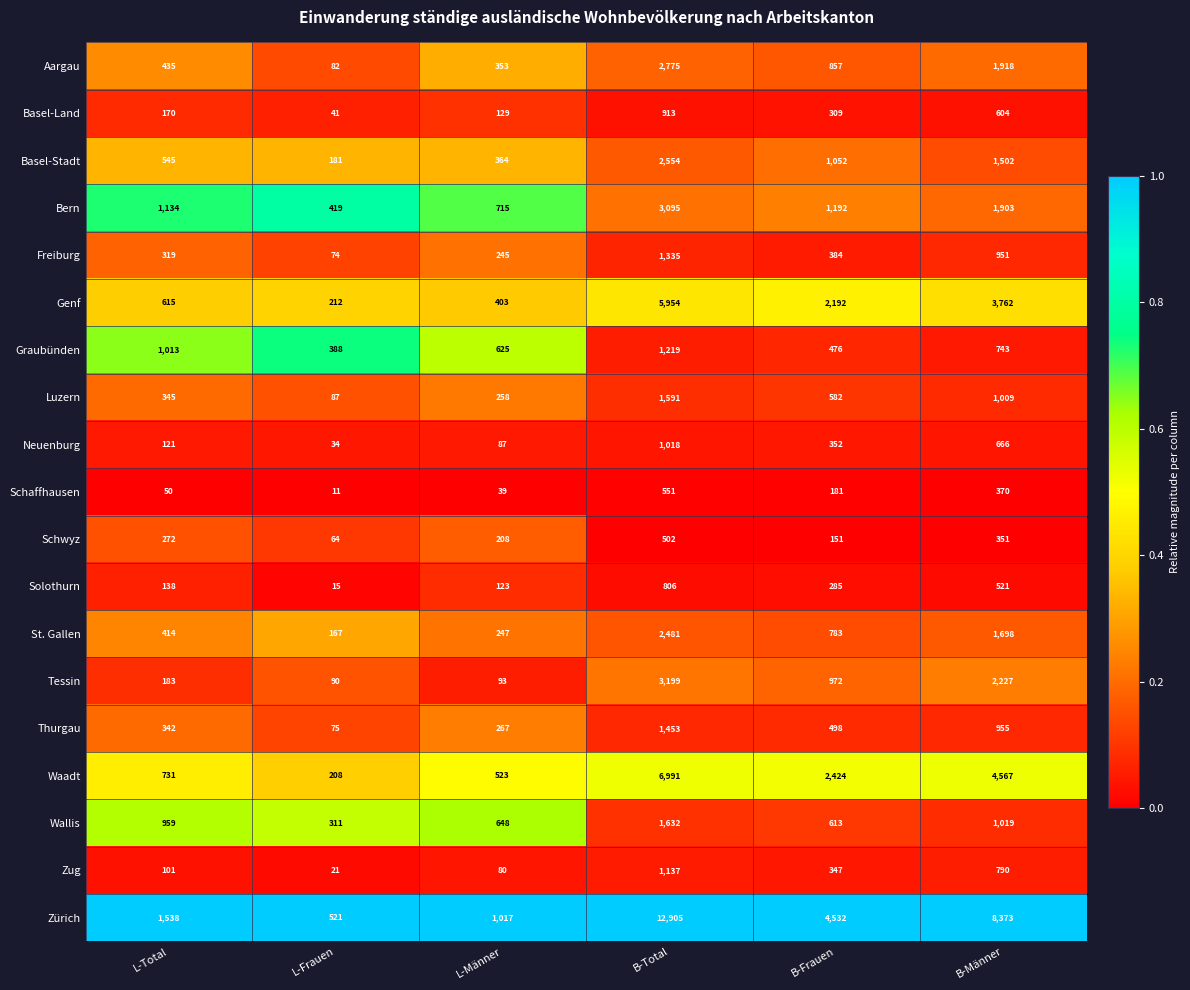

Which series has the widest spread of values?

Zürich